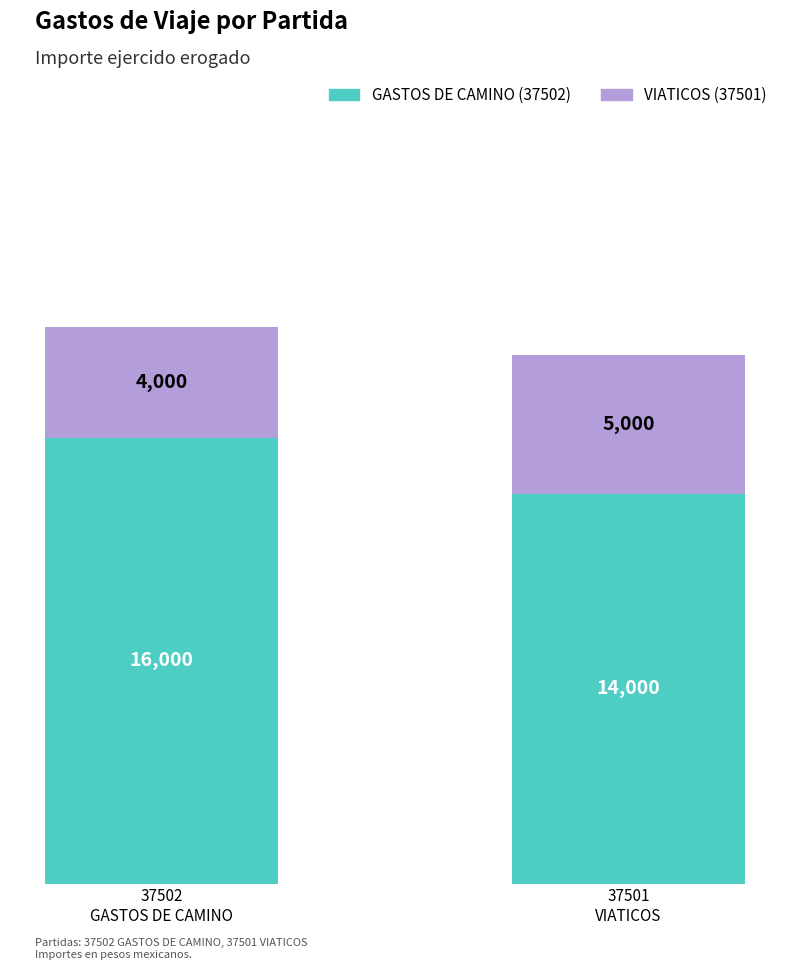

Does the chart contain stacked bars?

Yes